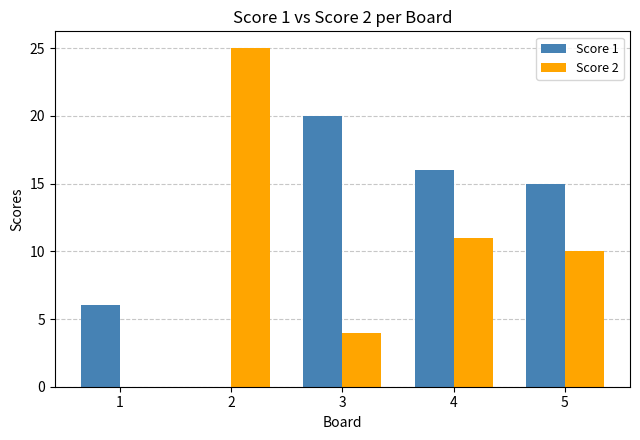

Which series changed the most between 1 and 5?

Score 2